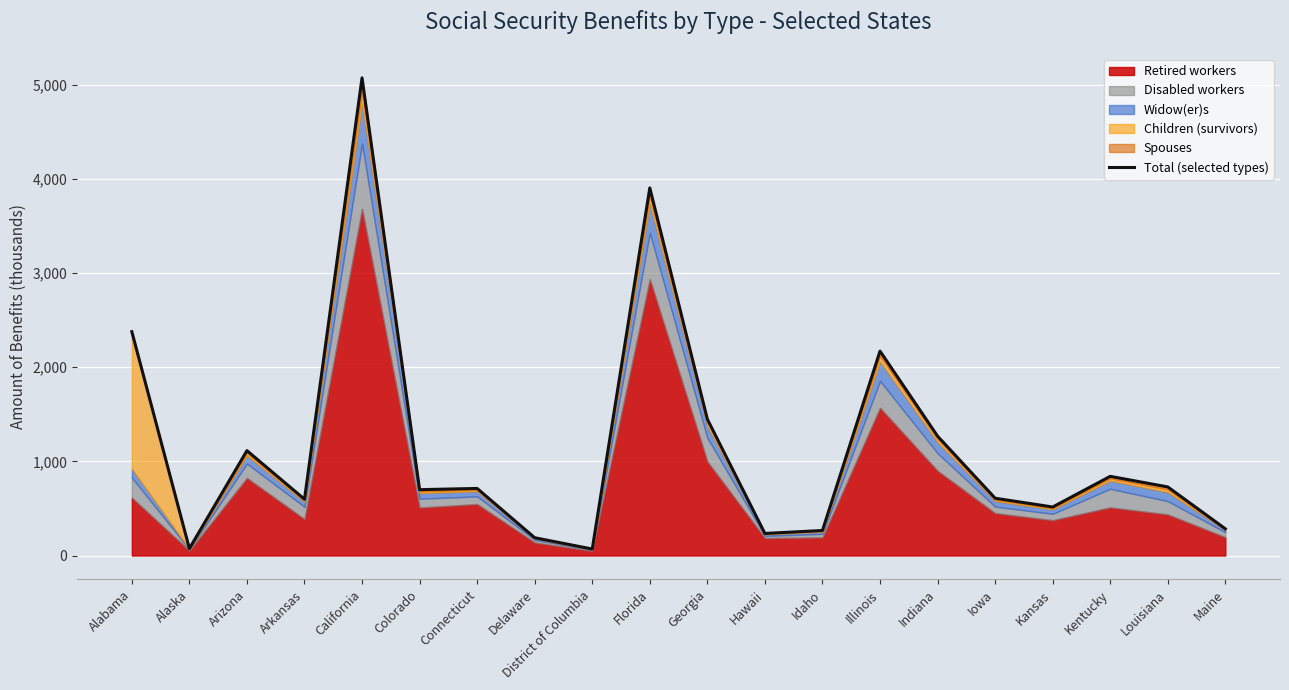

Rank the categories by value from lowest to highest.

District of Columbia, Alaska, Delaware, Hawaii, Idaho, Maine, Kansas, Arkansas, Iowa, Colorado, Connecticut, Louisiana, Kentucky, Arizona, Indiana, Georgia, Illinois, Alabama, Florida, California